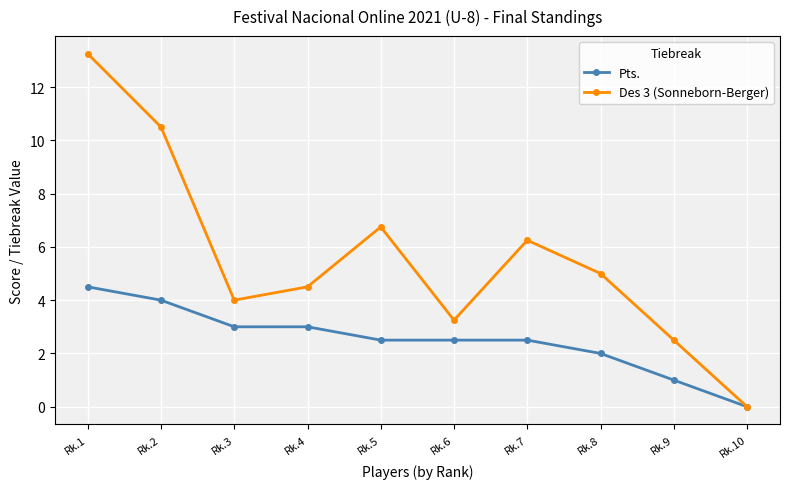

Where is the first local maximum for Des 3 (Sonneborn-Berger)?

Rk.5